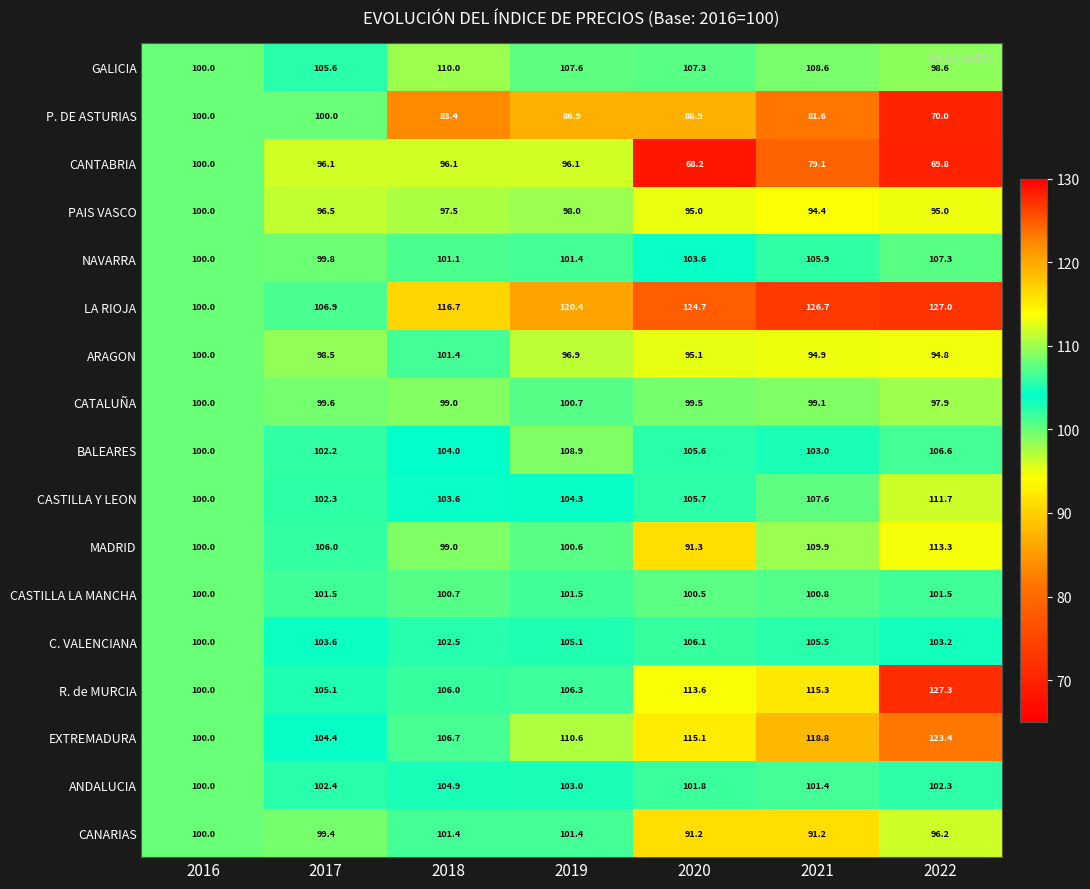

Rank the categories by BALEARES value from highest to lowest.

2019, 2022, 2020, 2018, 2021, 2017, 2016